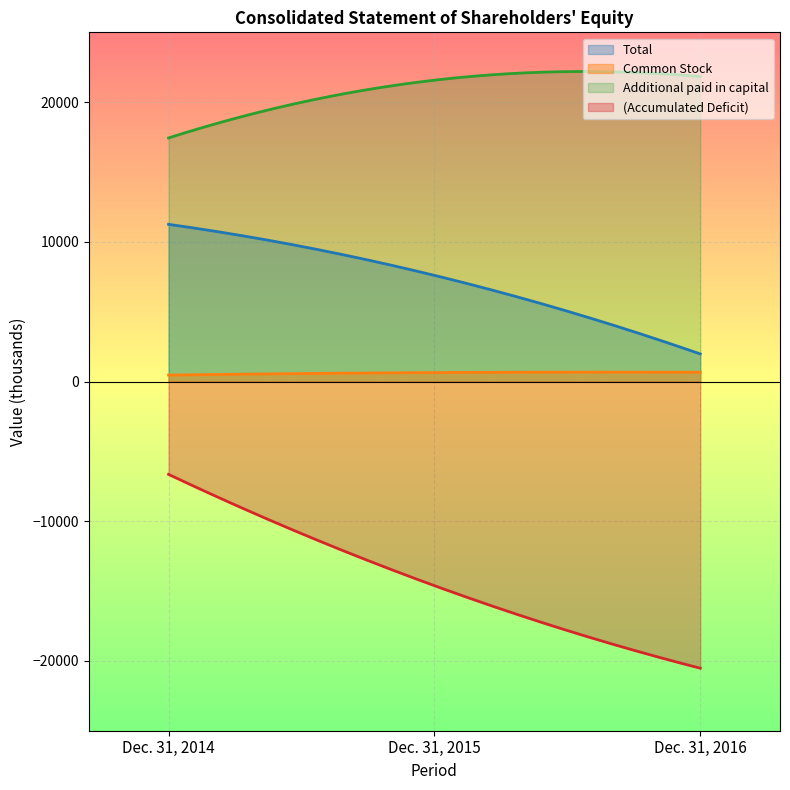

Which label corresponds to the smallest value in the chart?

Dec. 31, 2016